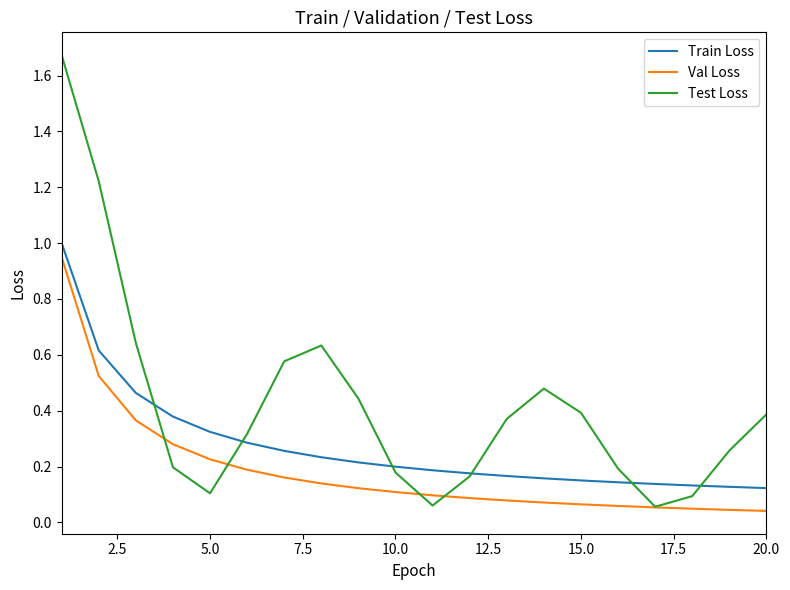

True or false: Val Loss and Train Loss cross at least once.

False